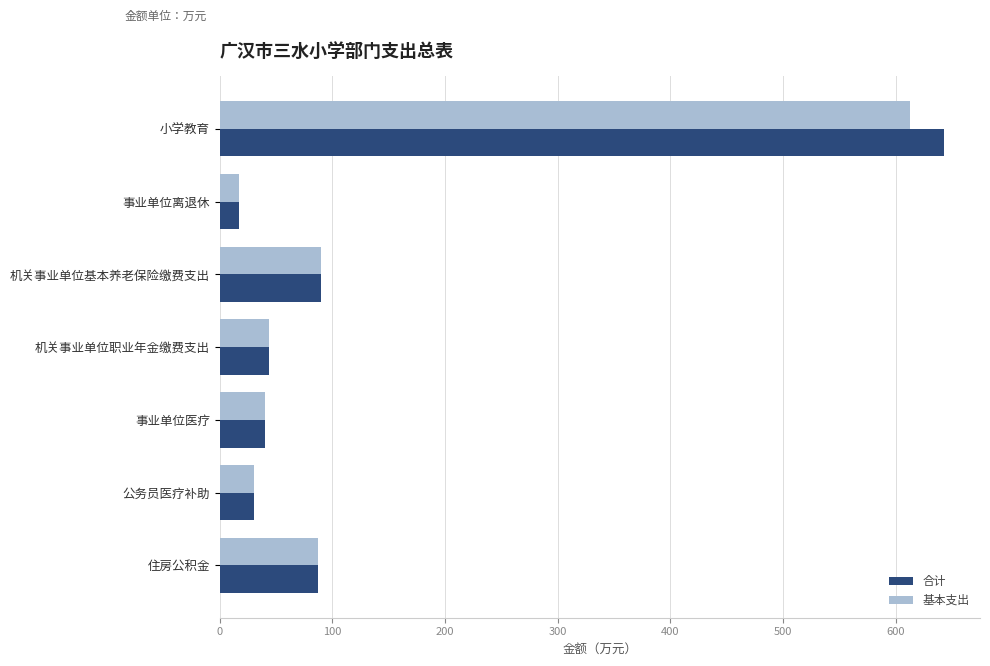

Rank the series by their maximum value, from lowest to highest.

基本支出, 合计